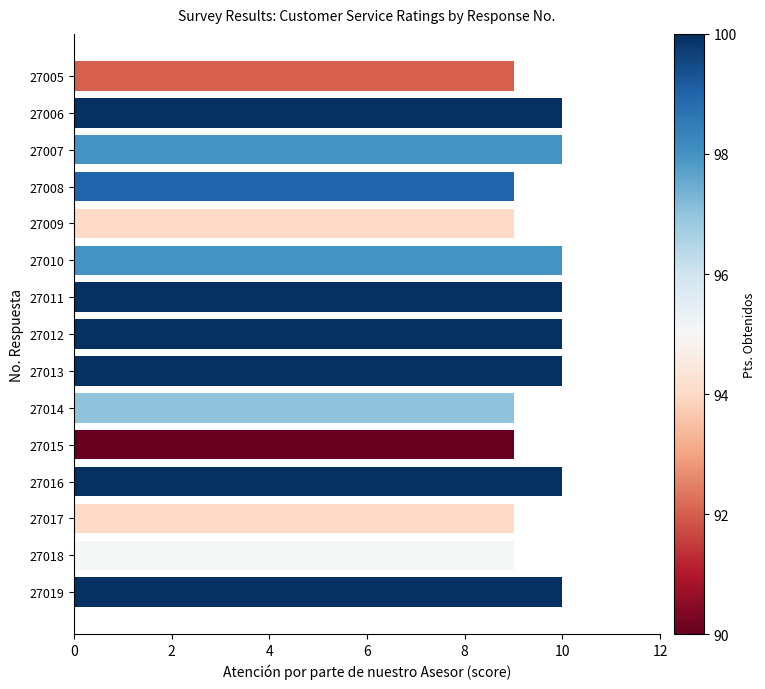

What is the average value?

10